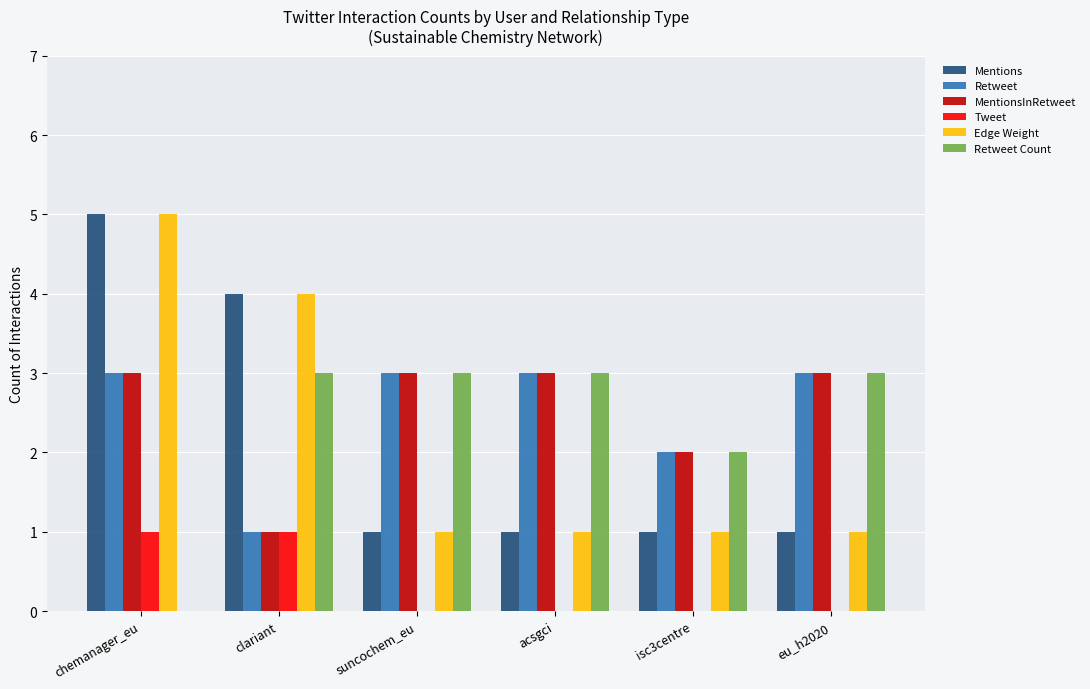

How many categories are shown in the chart?

6